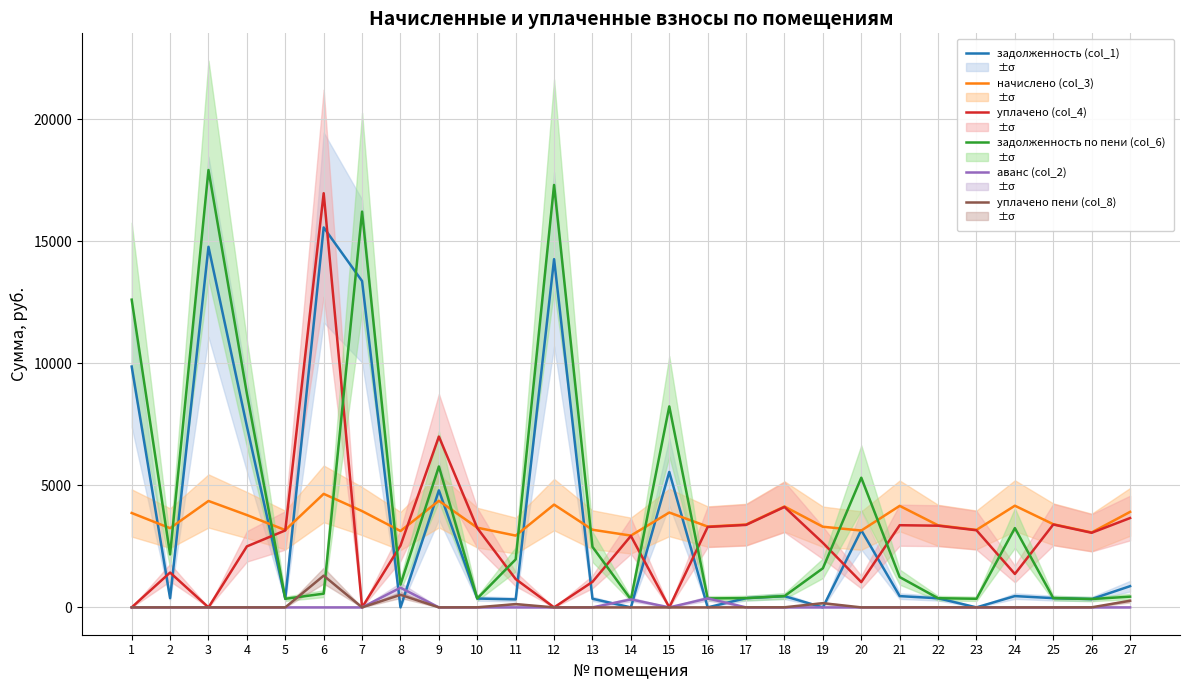

What is the sum of all задолженность (col_1) values?

94289.9